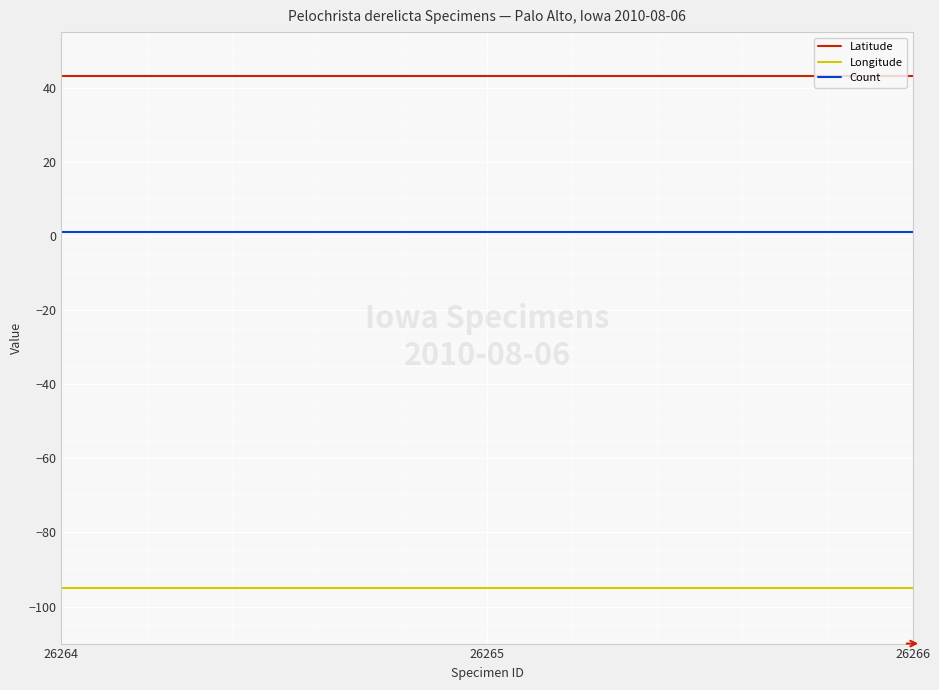

What is the total value across all series at 26265?

-50.7